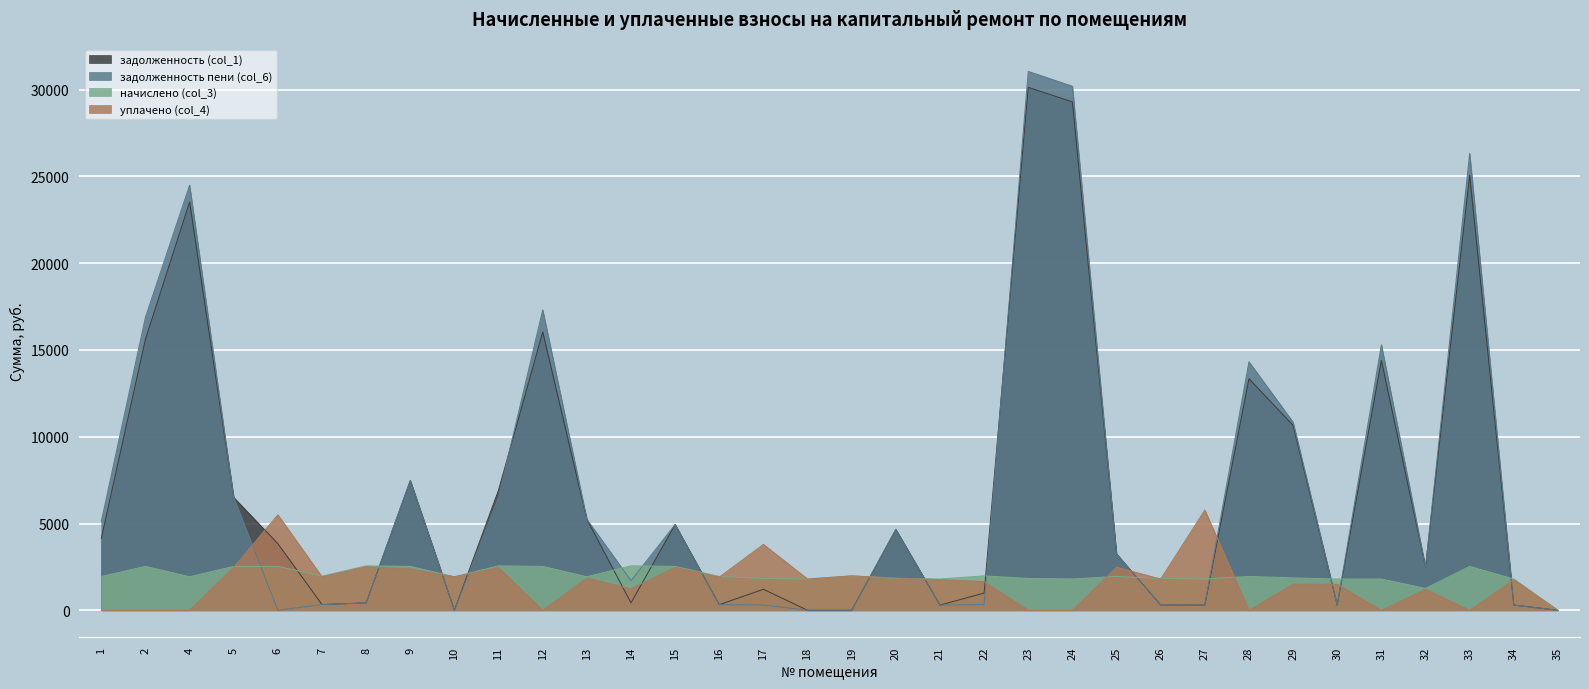

True or false: начислено (col_3) has more than 1 points higher than both neighbors.

True